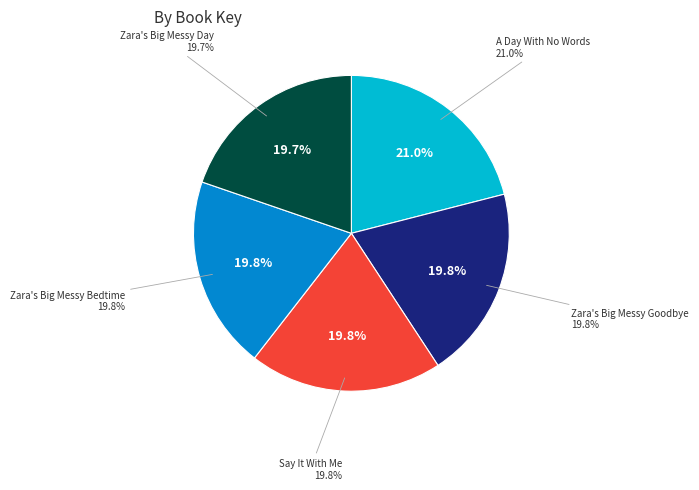

To the nearest percent, what percentage of the pie is A Day With No Words?

21%